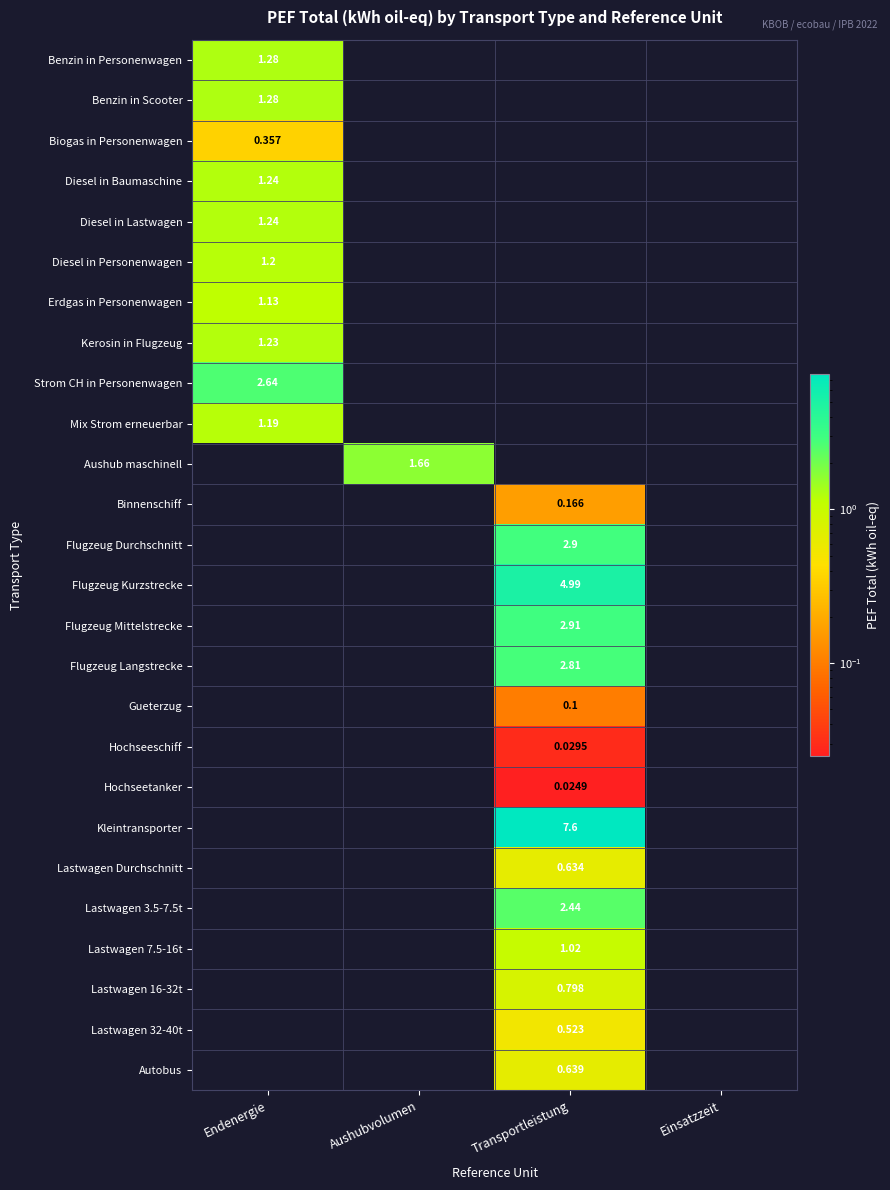

At how many categories does at least one series exceed 4?

1